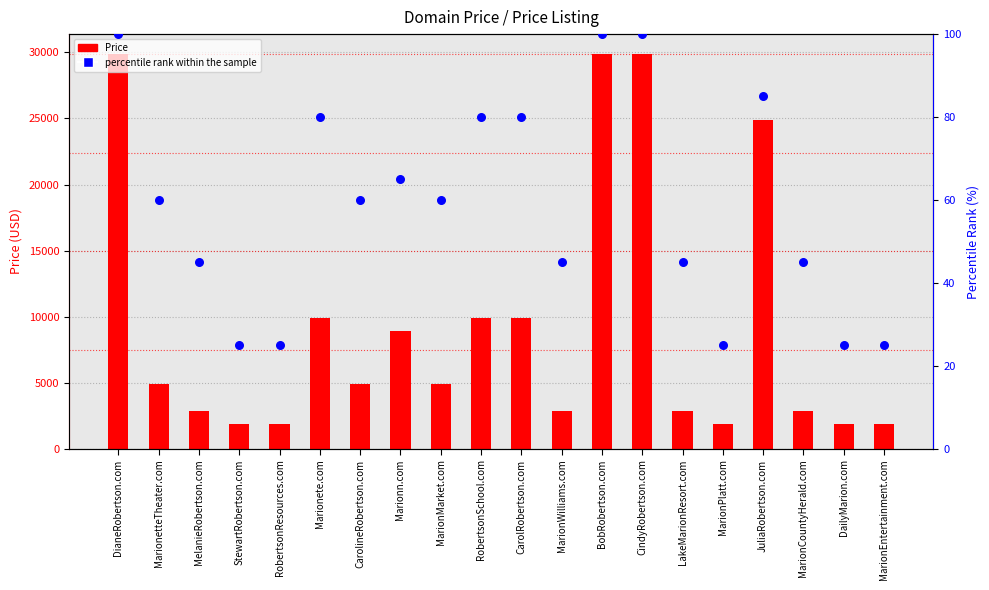

Which series contains the lowest Y value?

percentile rank within the sample